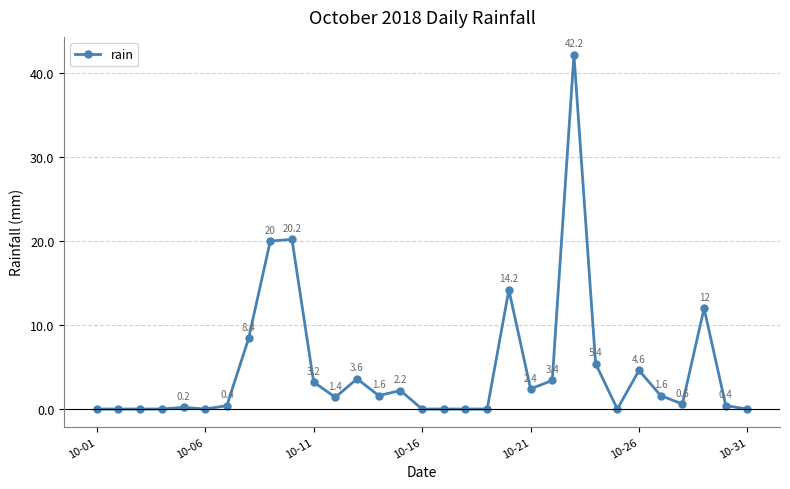

What is the value of the 22nd point from the left?

3.4